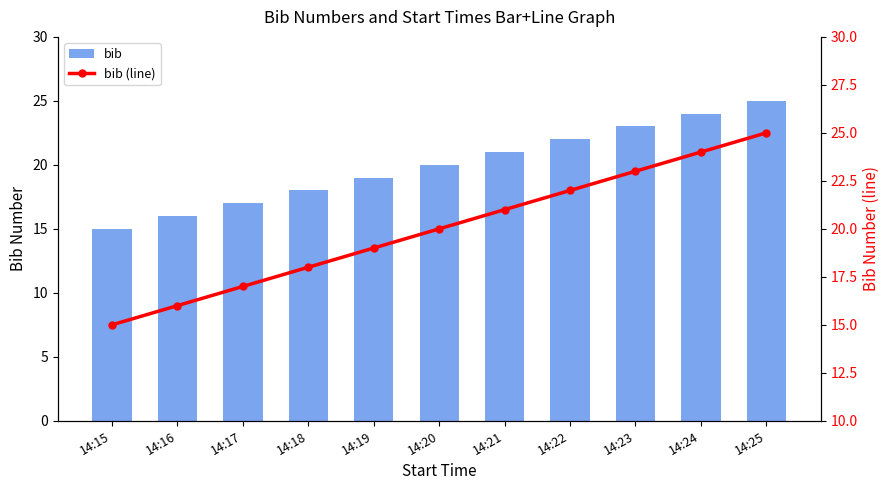

How many groups of bars are there?

11